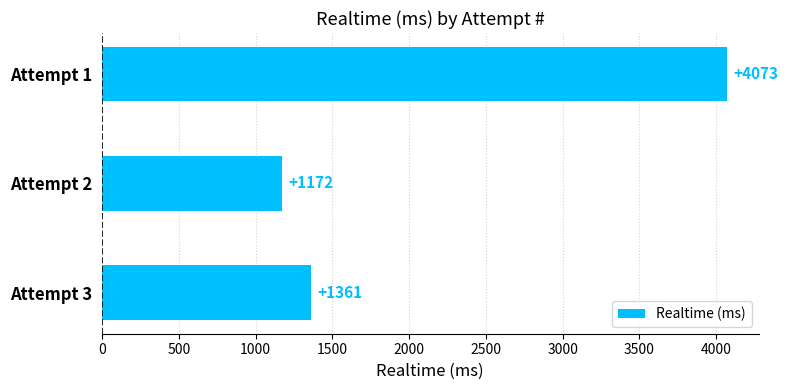

What is the change in value from Attempt 3 to Attempt 1?

+2712